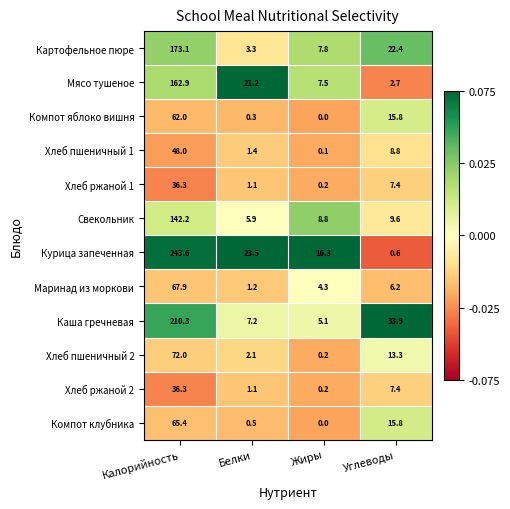

Which series has the largest total across all categories?

Курица запеченная